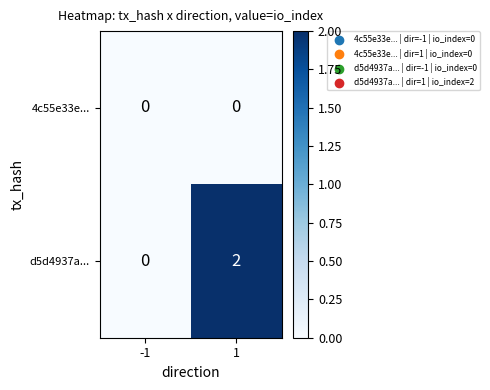

Which series has the largest total across all categories?

d5d4937a...